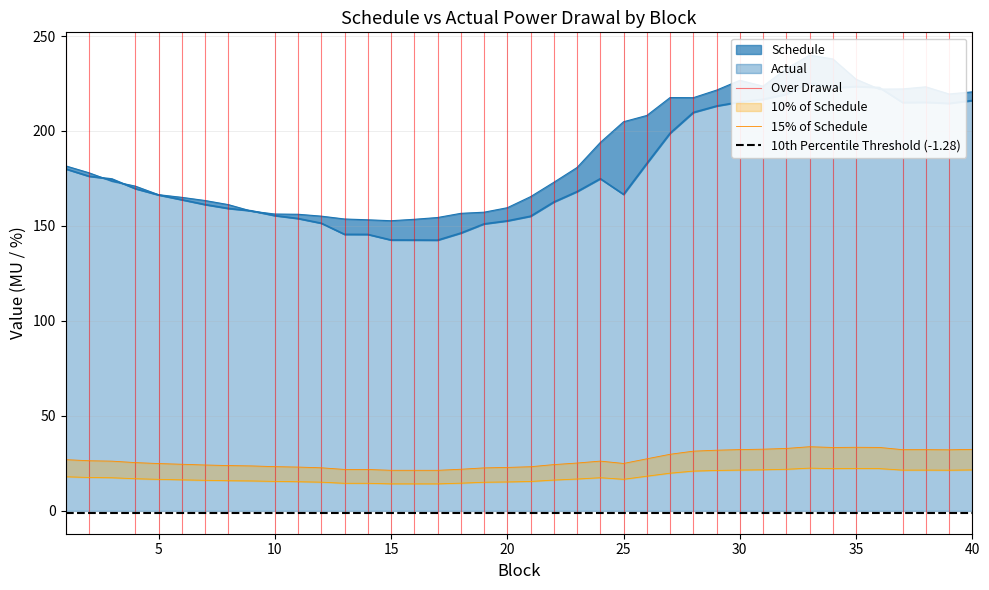

What is the spread (max minus min) of values at 16?

139.3